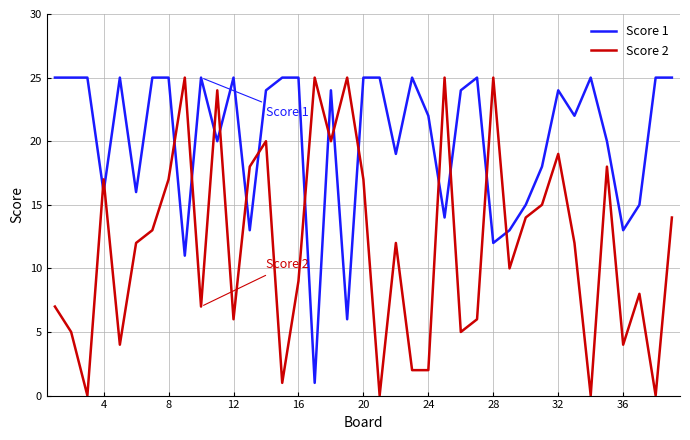

Rank the series by their average value, from highest to lowest.

Score 1, Score 2